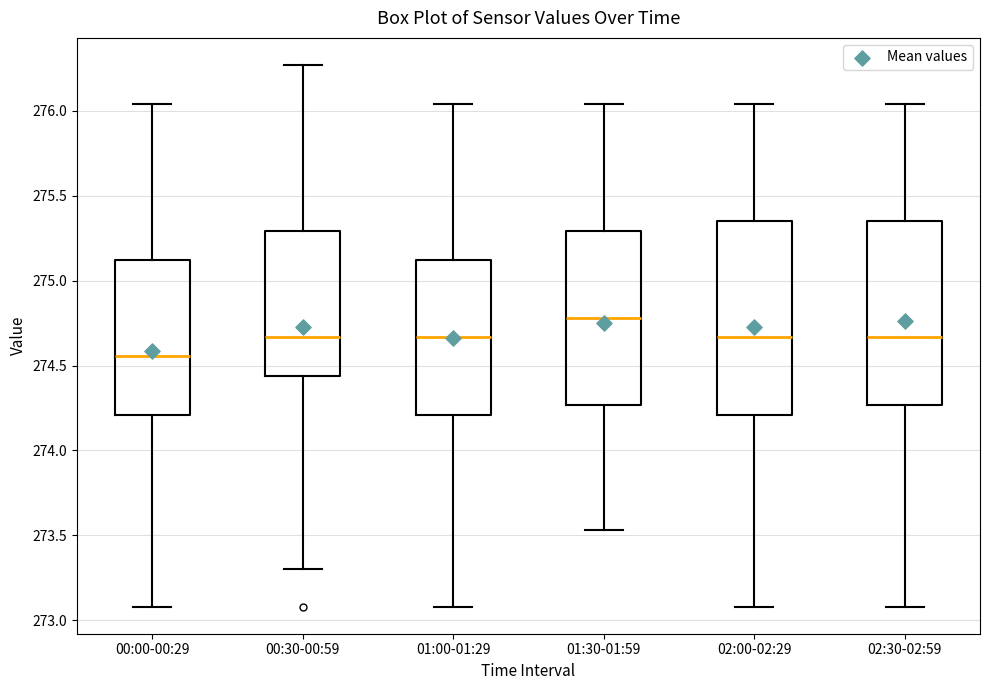

Which box is the tallest, from its lower edge to its upper edge?

02:00-02:29